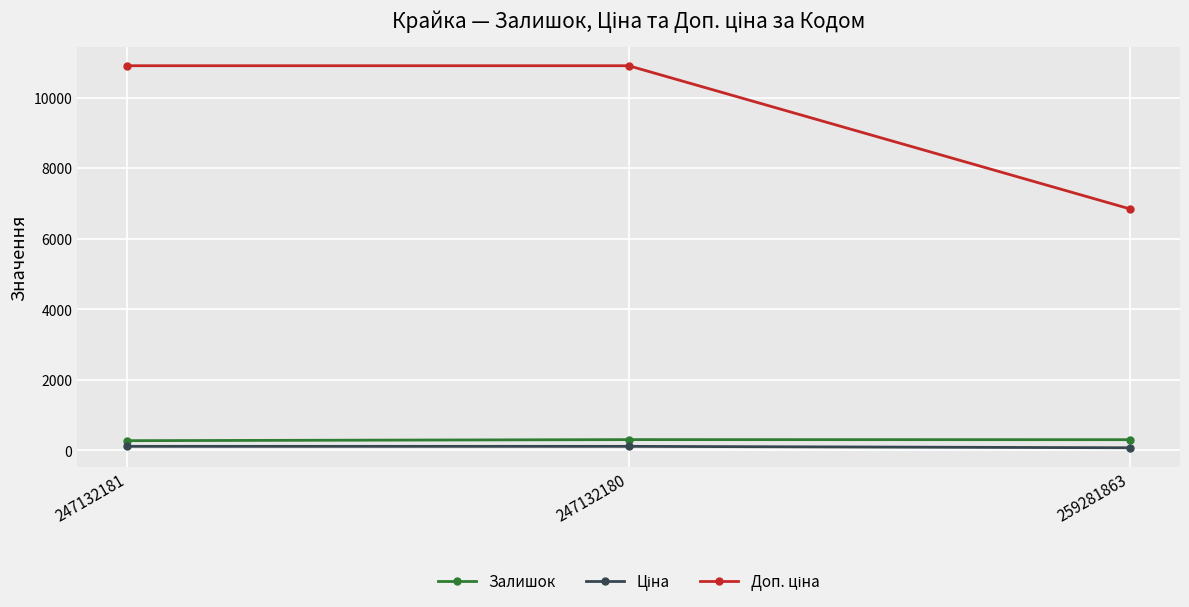

What is the greatest value displayed?

10903.0